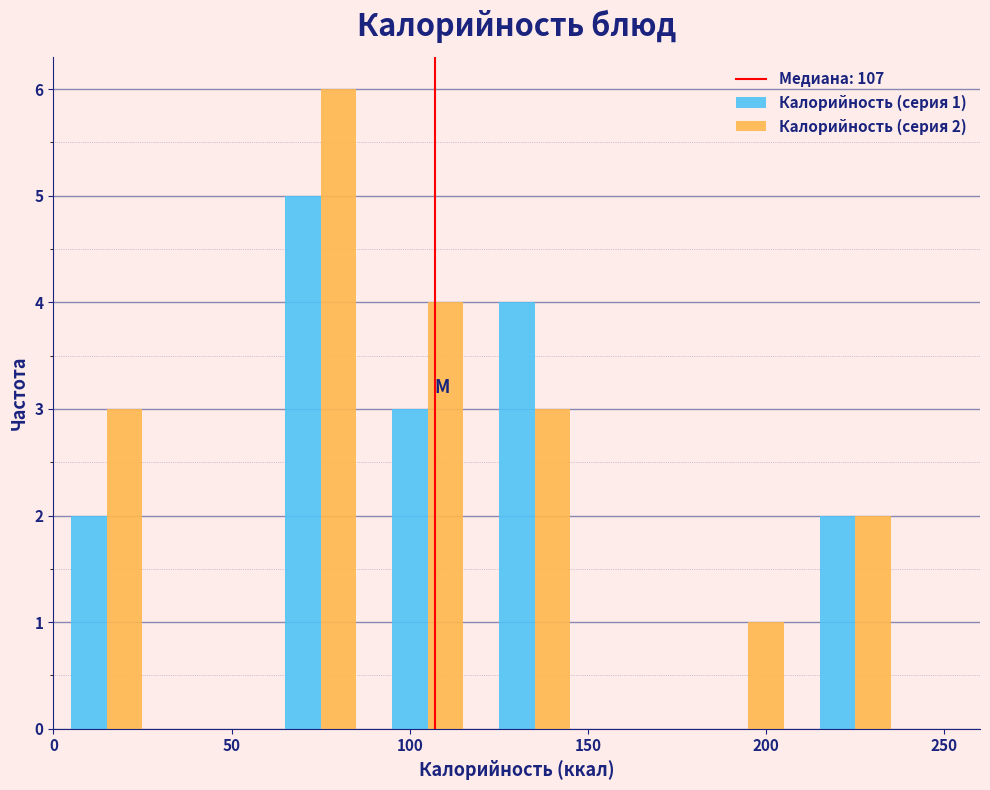

In the Калорийность (серия 2) series, which range on the x-axis has the tallest bar?

60 to 90